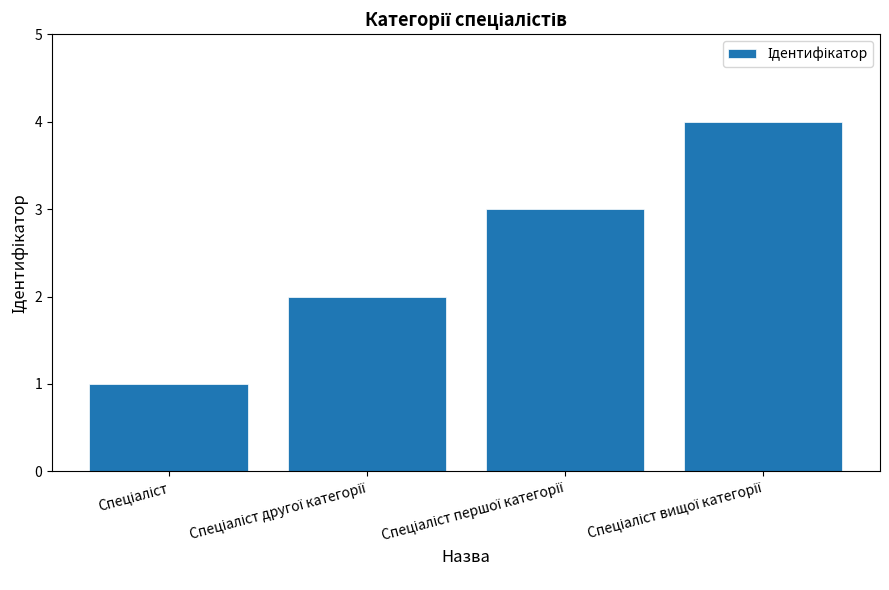

What is the difference between the maximum and minimum values?

3